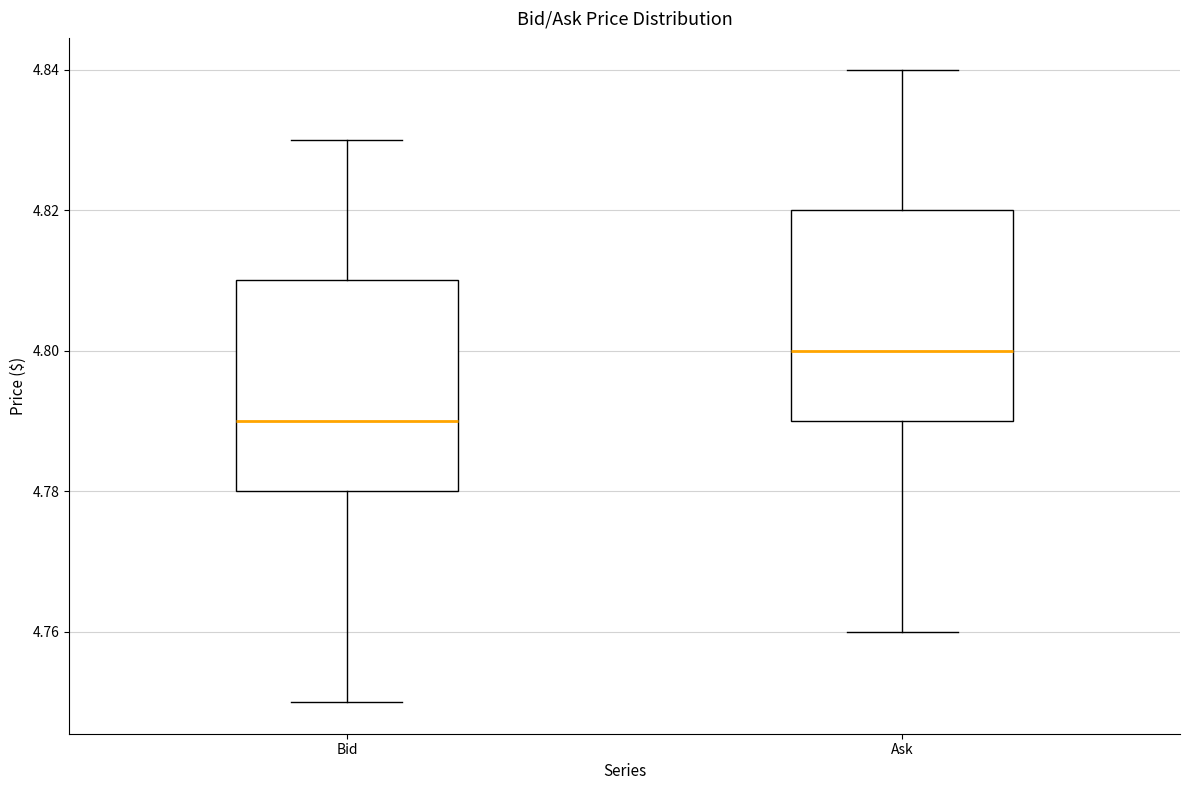

Where does the lower whisker of the box for Bid end on the y-axis? The values are not printed on the chart, so give them approximately, as read against the axis.

4.75